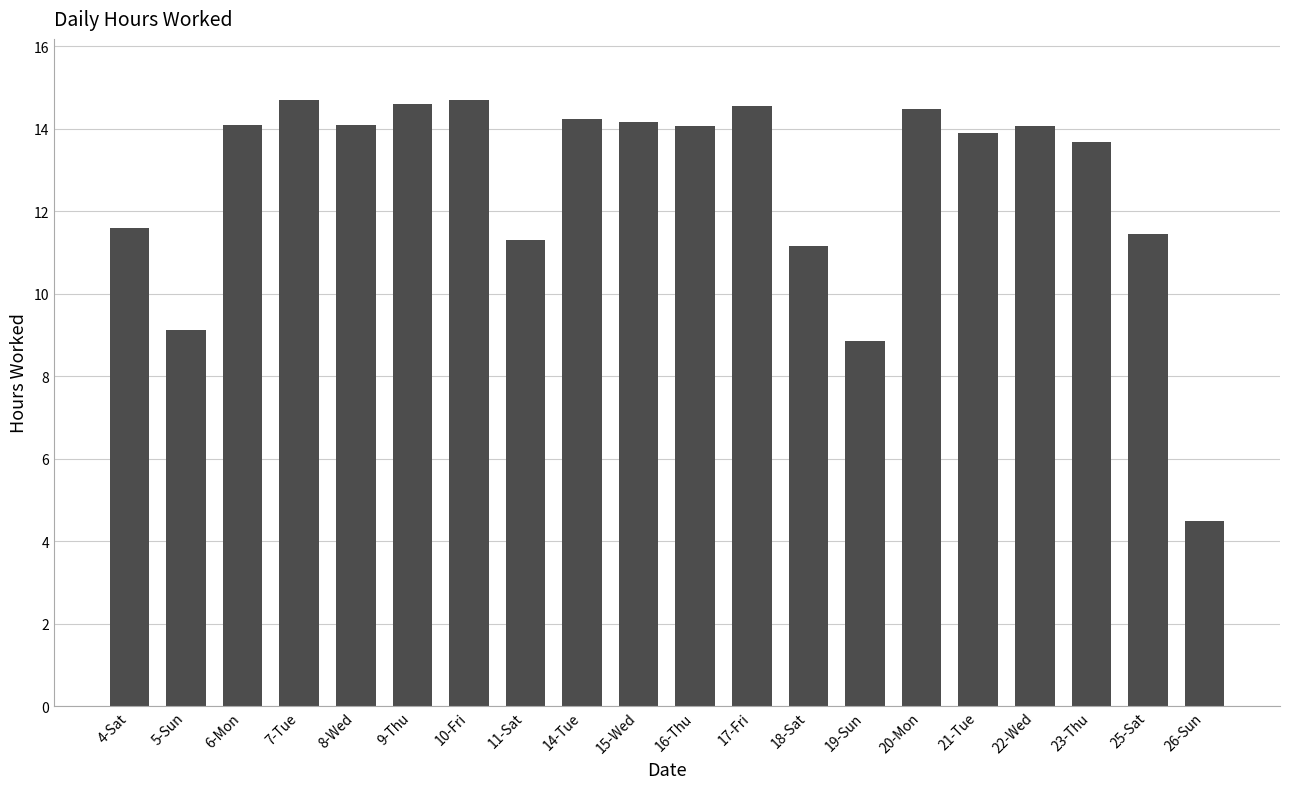

What is the sum of all values?

253.3